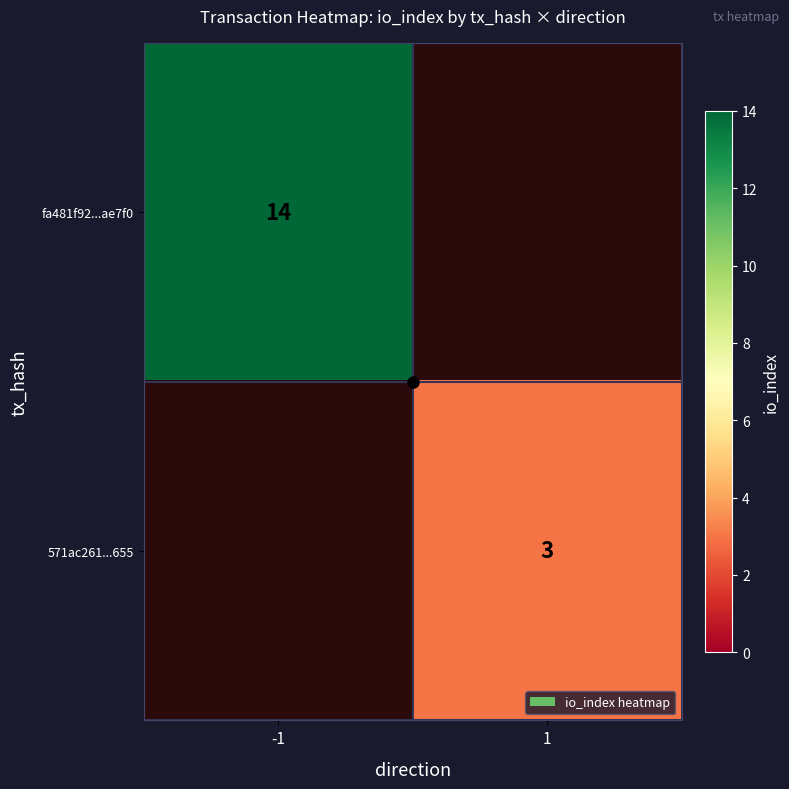

How many series are shown in this chart?

2